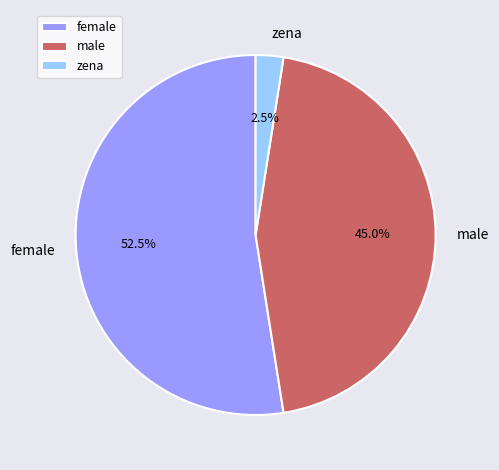

Approximately how many times larger is the value at female compared to male?

1.2